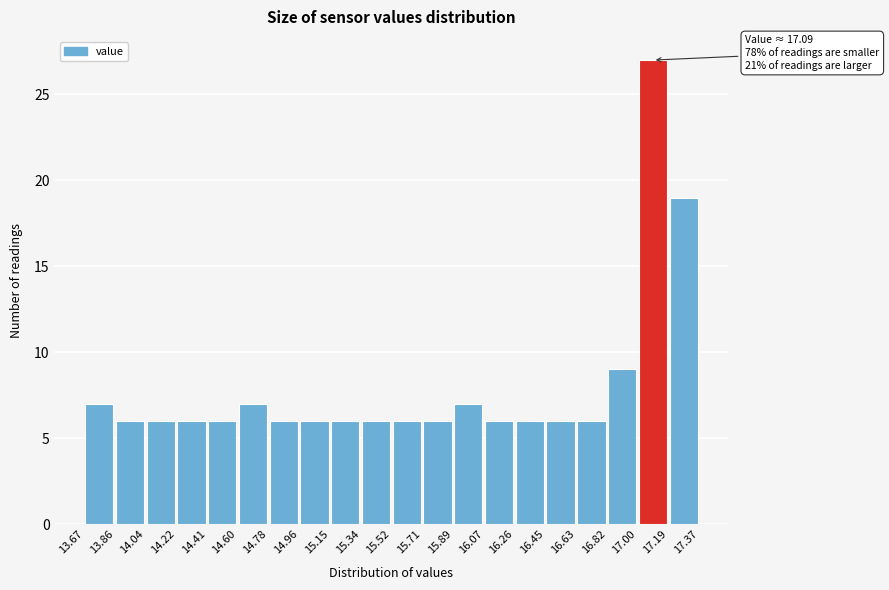

Which range on the x-axis has the tallest bar?

17.00 to 17.19